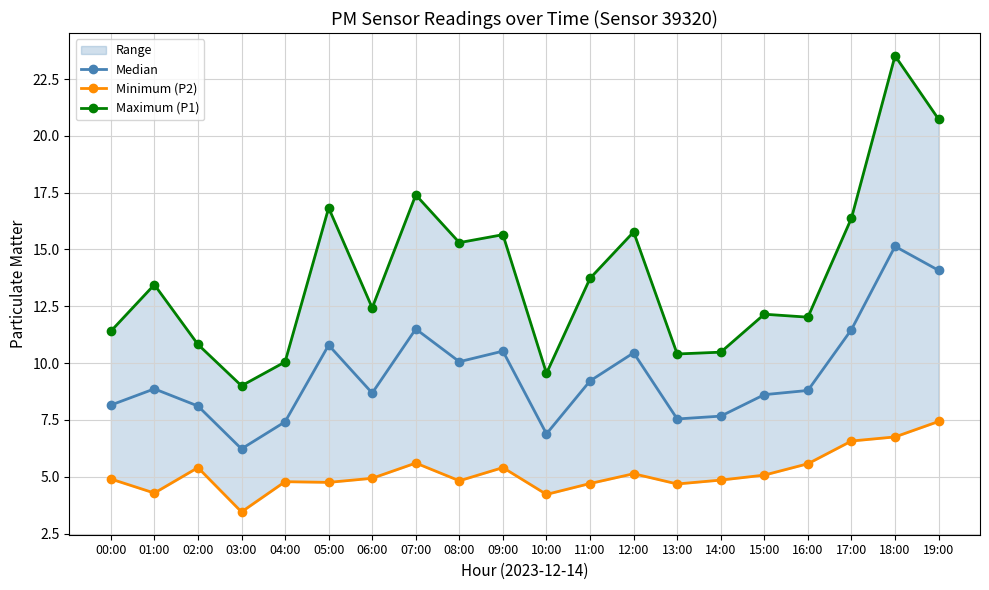

What is the label of the 11th point from the left?

10:00